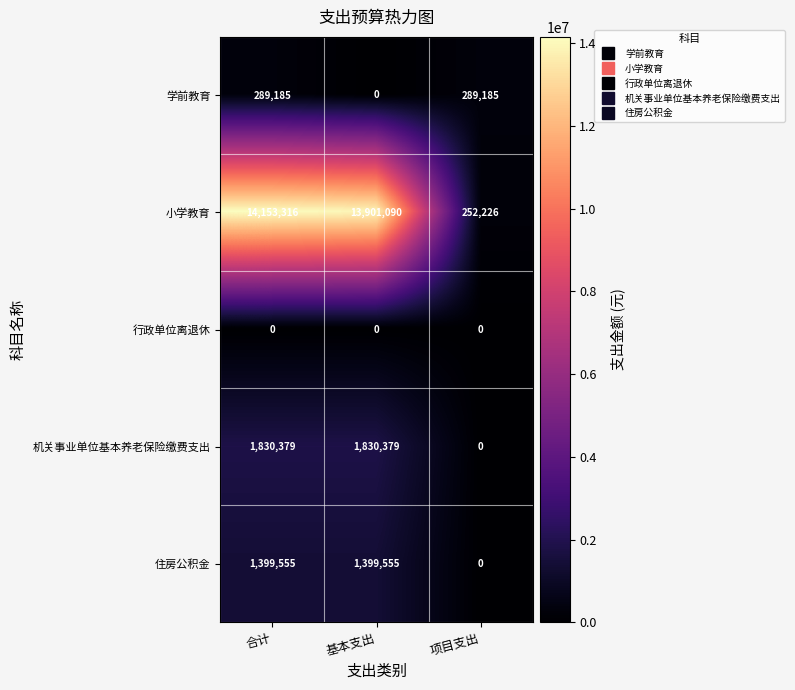

What is the maximum value shown in the chart?

14153316